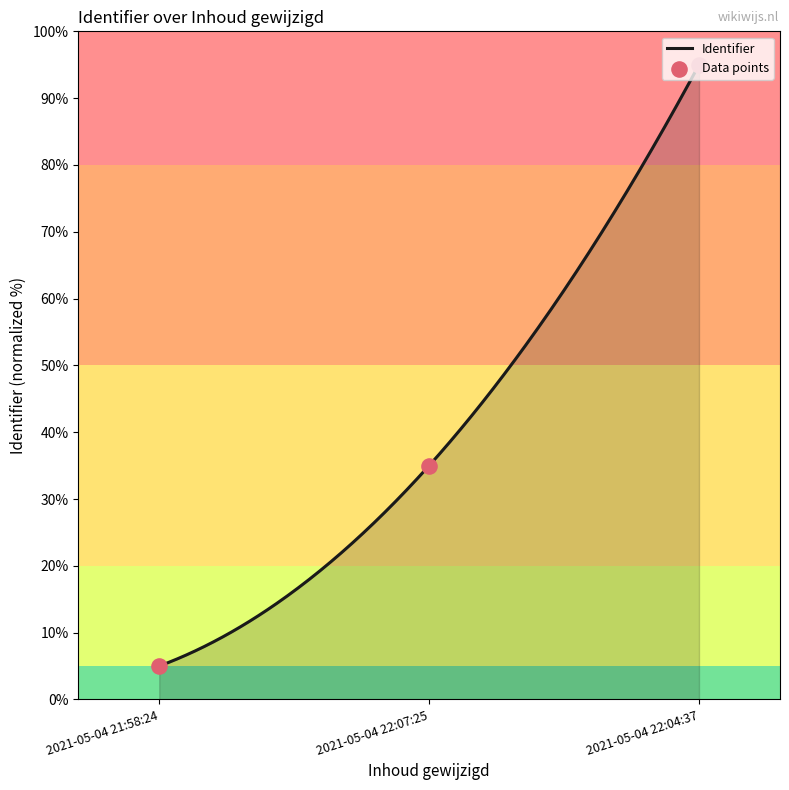

What is the ratio of the value at 2021-05-04 22:04:37 to the value at 2021-05-04 21:58:24?

19.0